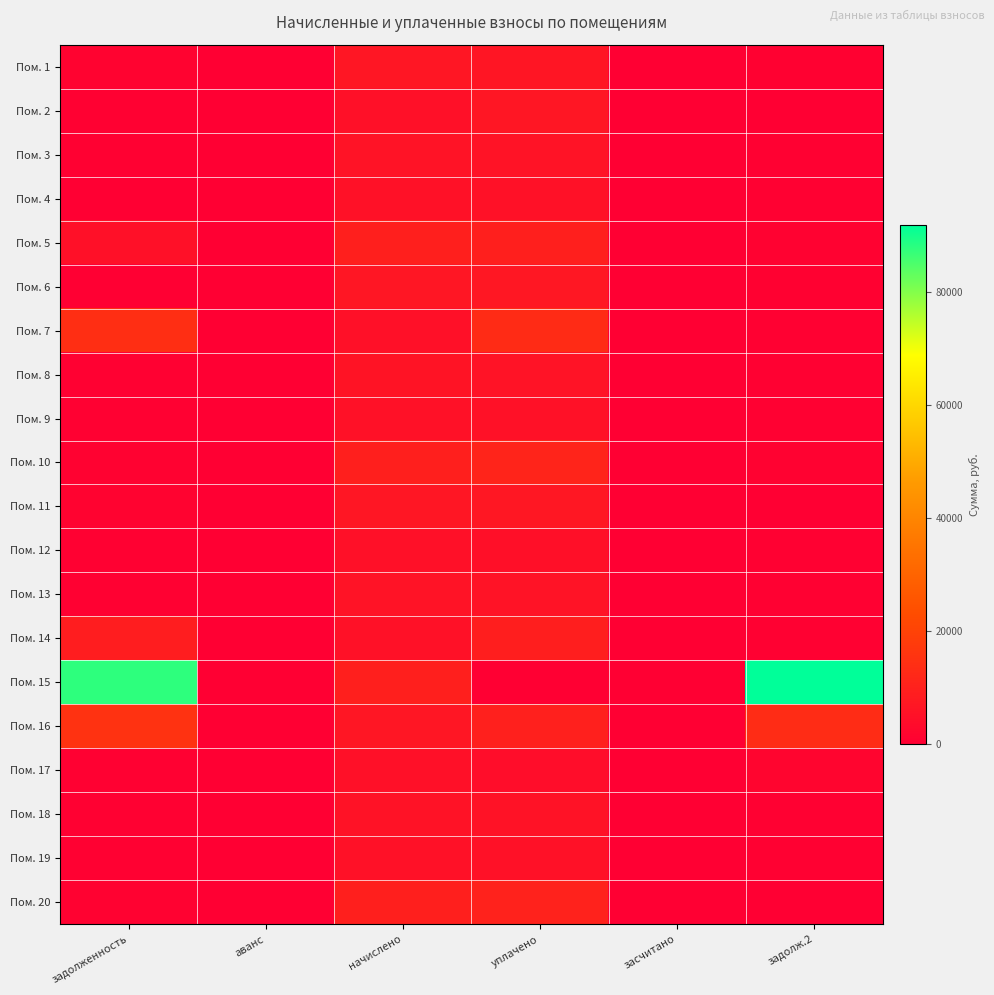

Reading left to right, transcribe all the data shown in this chart.

Пом. 1: задолженность=1107.7	аванс=0.0	начислено=6646.3	уплачено=6586.4	засчитано=0.0	задолж.2=553.9
Пом. 2: задолженность=408.2	аванс=0.0	начислено=4897.9	уплачено=6762.2	засчитано=0.0	задолж.2=0.0
Пом. 3: задолженность=495.6	аванс=0.0	начислено=5906.6	уплачено=5853.4	засчитано=0.0	задолж.2=492.2
Пом. 4: задолженность=0.0	аванс=0.0	начислено=5368.7	уплачено=5320.3	засчитано=0.0	задолж.2=447.4
Пом. 5: задолженность=4914.1	аванс=0.0	начислено=9683.8	уплачено=9570.5	засчитано=0.0	задолж.2=840.0
Пом. 6: задолженность=0.0	аванс=0.0	начислено=6691.2	уплачено=7128.2	засчитано=0.0	задолж.2=558.0
Пом. 7: задолженность=14057.2	аванс=0.0	начислено=4853.0	уплачено=13168.9	засчитано=0.0	задолж.2=431.9
Пом. 8: задолженность=494.1	аванс=0.0	начислено=5929.1	уплачено=5875.6	засчитано=0.0	задолж.2=494.1
Пом. 9: задолженность=444.6	аванс=0.0	начислено=5335.0	уплачено=5286.9	засчитано=0.0	задолж.2=444.6
Пом. 10: задолженность=802.3	аванс=0.0	начислено=9627.7	уплачено=10972.1	засчитано=0.0	задолж.2=805.9
Пом. 11: задолженность=1110.2	аванс=0.0	начислено=6646.3	уплачено=7145.4	засчитано=0.0	задолж.2=0.0
Пом. 12: задолженность=407.2	аванс=0.0	начислено=4886.6	уплачено=4842.6	засчитано=0.0	задолж.2=407.2
Пом. 13: задолженность=490.4	аванс=0.0	начислено=5884.2	уплачено=5831.2	засчитано=0.0	задолж.2=490.4
Пом. 14: задолженность=8942.0	аванс=0.0	начислено=5312.6	уплачено=9213.2	засчитано=0.0	задолж.2=442.7
Пом. 15: задолженность=87653.5	аванс=0.0	начислено=9616.4	уплачено=0.0	засчитано=0.0	задолж.2=91906.9
Пом. 16: задолженность=15371.4	аванс=0.0	начислено=6702.4	уплачено=10050.0	засчитано=0.0	задолж.2=13527.6
Пом. 17: задолженность=407.8	аванс=0.0	начислено=4875.5	уплачено=3976.1	засчитано=0.0	задолж.2=1633.4
Пом. 18: задолженность=474.5	аванс=0.0	начислено=5693.6	уплачено=5642.3	засчитано=0.0	задолж.2=474.5
Пом. 19: задолженность=444.6	аванс=0.0	начислено=5335.0	уплачено=5286.9	засчитано=0.0	задолж.2=444.6
Пом. 20: задолженность=803.2	аванс=0.0	начислено=9638.9	уплачено=10355.3	засчитано=0.0	задолж.2=0.0